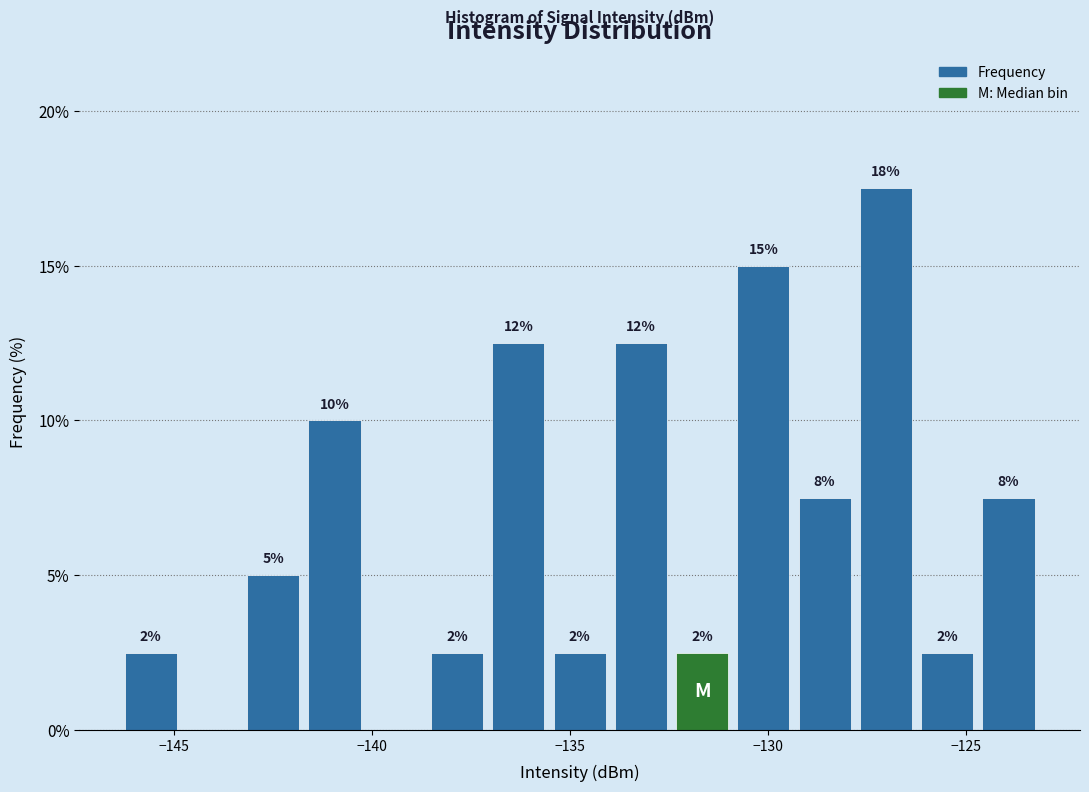

Around what value on the x-axis is the tallest bar? Give the approximate position of its centre, as read against the axis.

-127.0